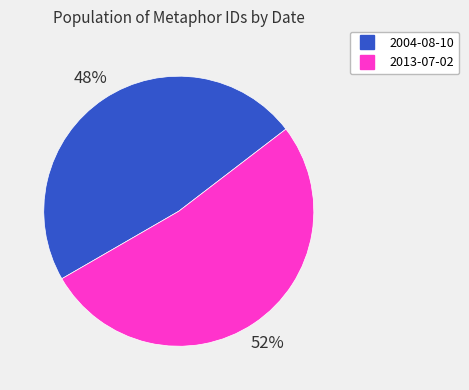

To the nearest percent, what is the difference between the largest and smallest slice percentages?

4%